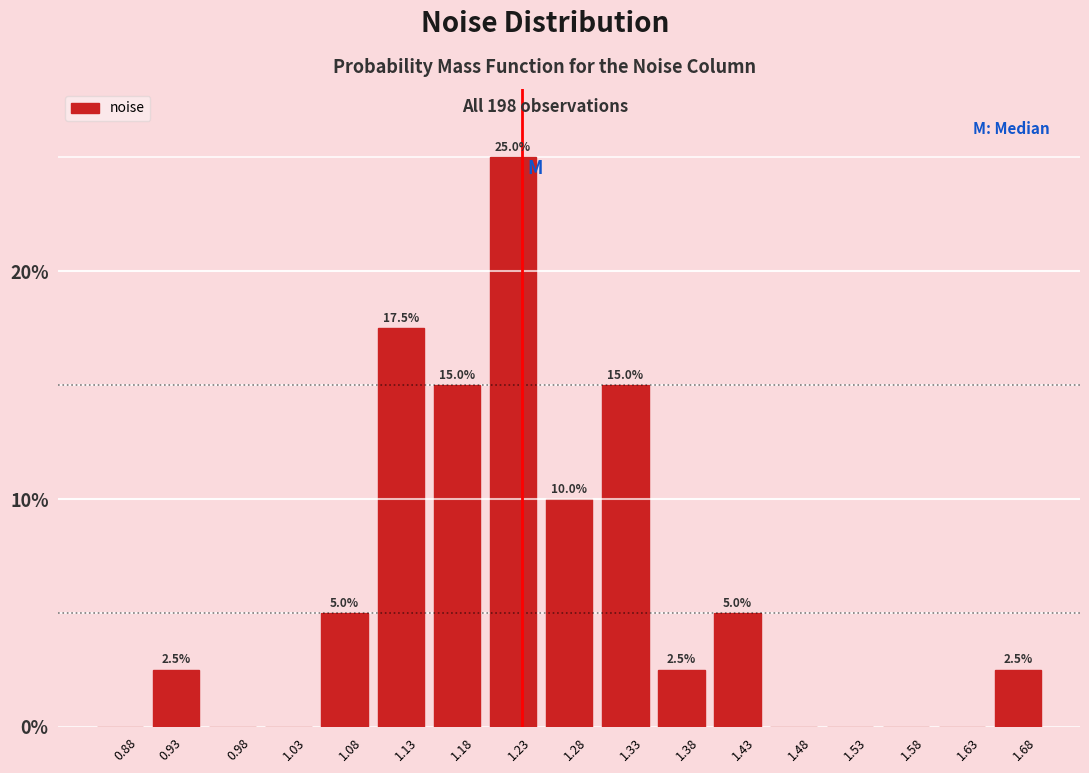

Reading left to right, list all the values displayed in this chart.

0.88=0.0	0.93=2.5	0.98=0.0	1.03=0.0	1.08=5.0	1.13=17.5	1.18=15.0	1.23=25.0	1.28=10.0	1.33=15.0	1.38=2.5	1.43=5.0	1.48=0.0	1.53=0.0	1.58=0.0	1.63=0.0	1.68=2.5